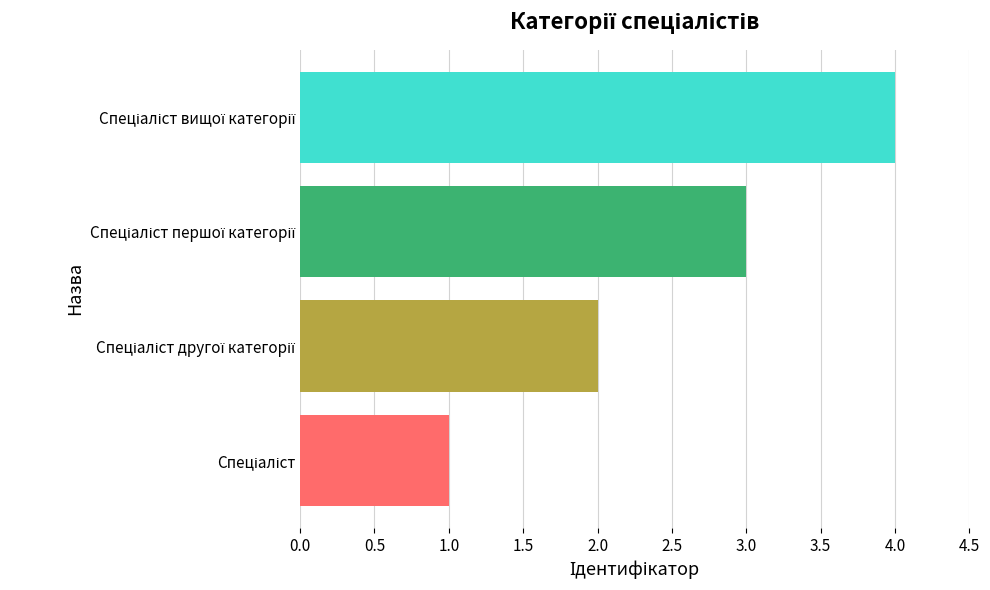

What is the difference between the maximum and minimum values?

3